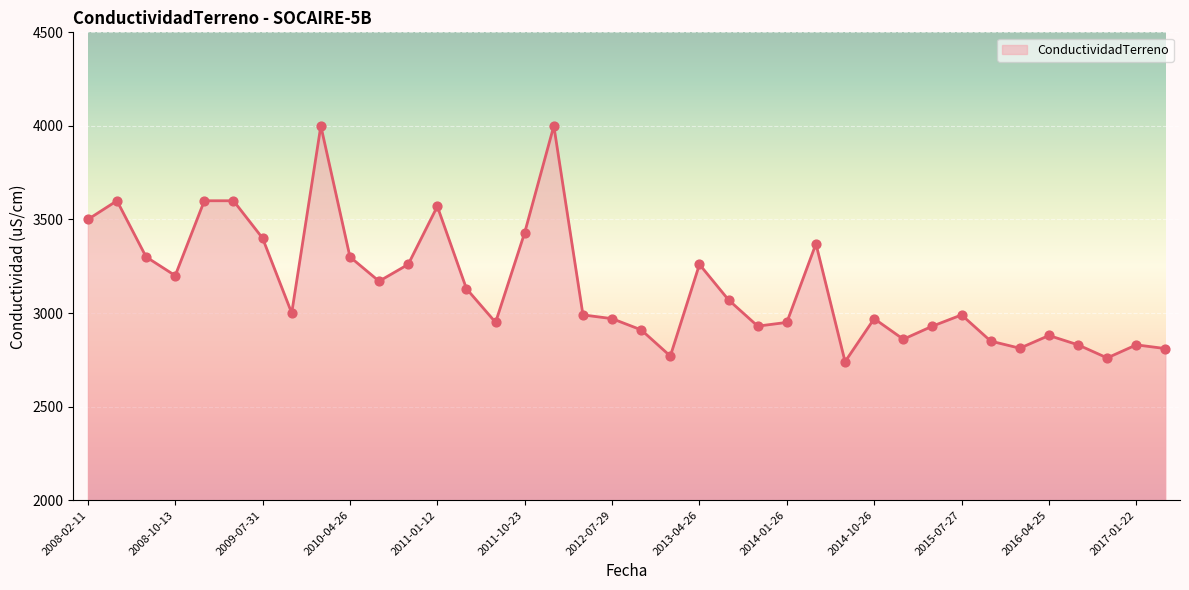

What is the greatest value displayed?

4000